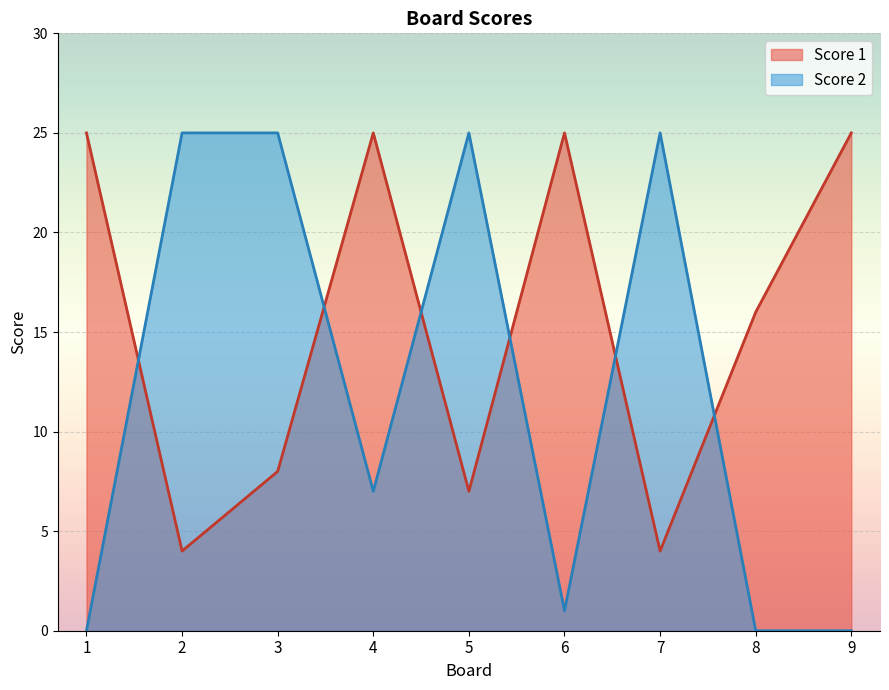

What is the value of the Score 1 point at the 9th from the left?

25